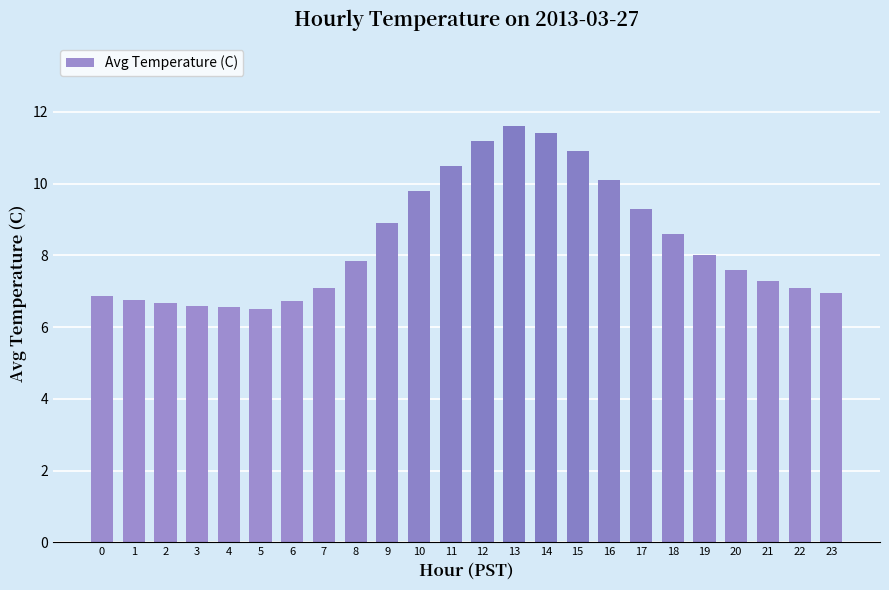

Count the number of categories in the chart.

24